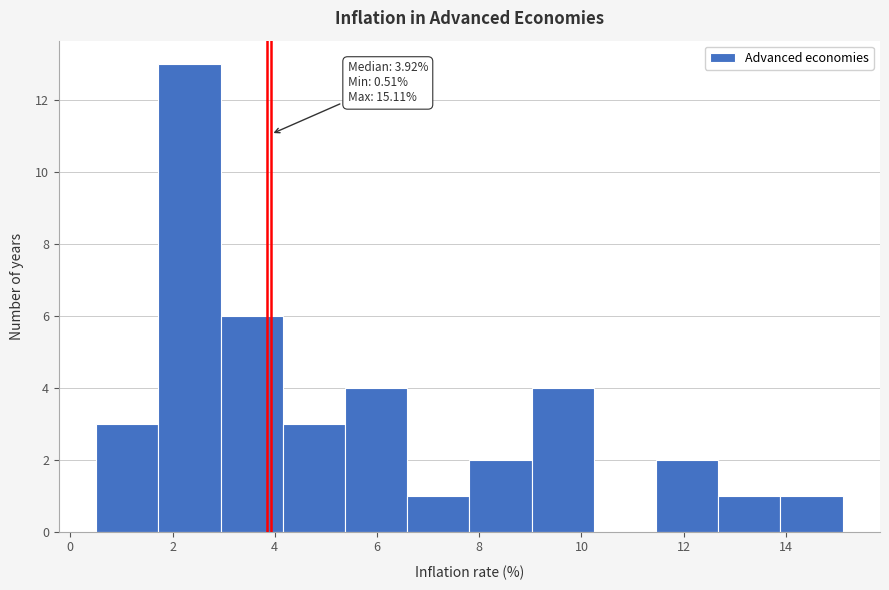

Over which range of the x-axis is the bar tallest?

1.8 to 3.0